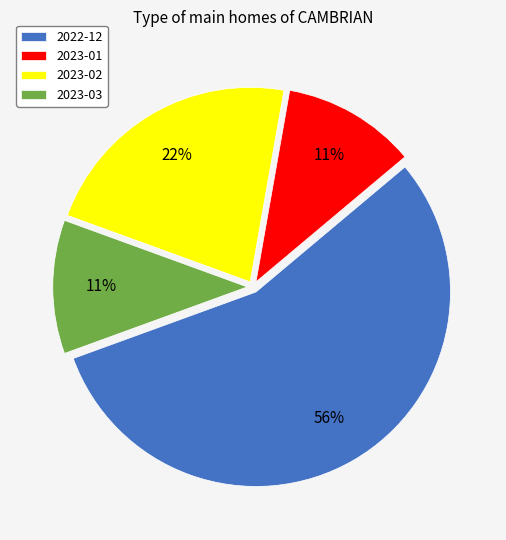

To the nearest percent, what percentage of the pie is 2023-03?

11%